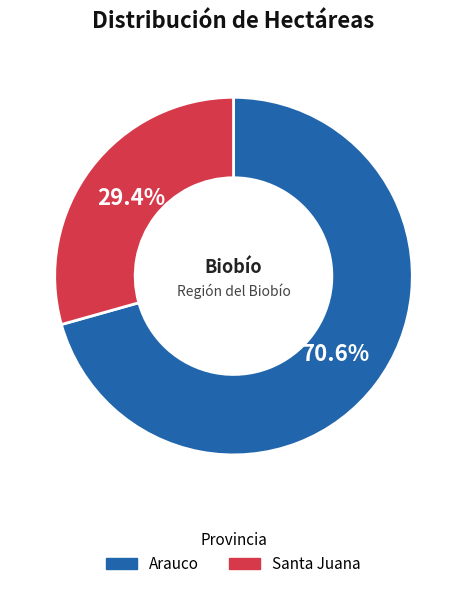

Which category has the smallest portion of the pie?

Santa Juana